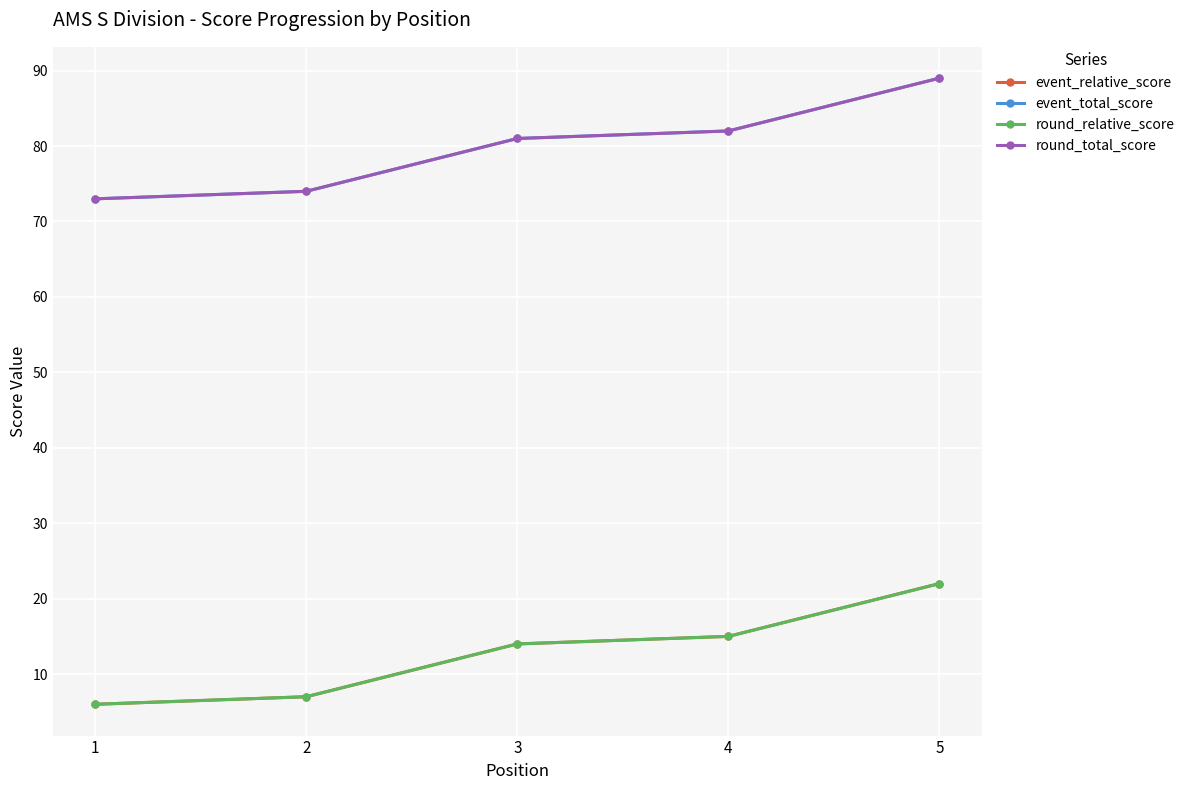

Does the chart have visible grid lines?

Yes